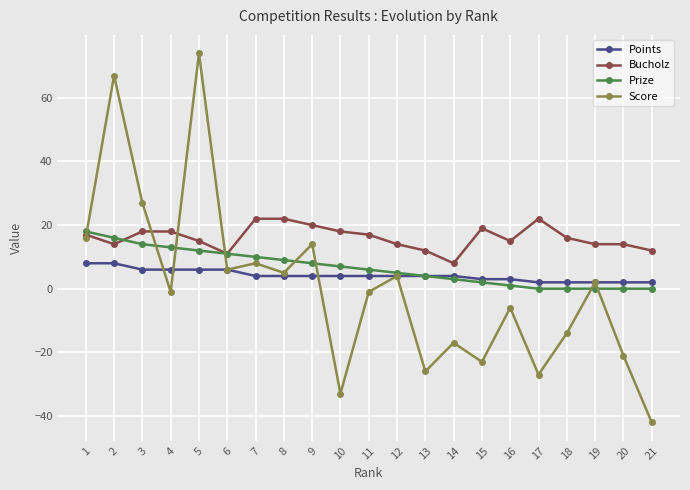

True or false: Bucholz has more than 1 interior local peaks.

True